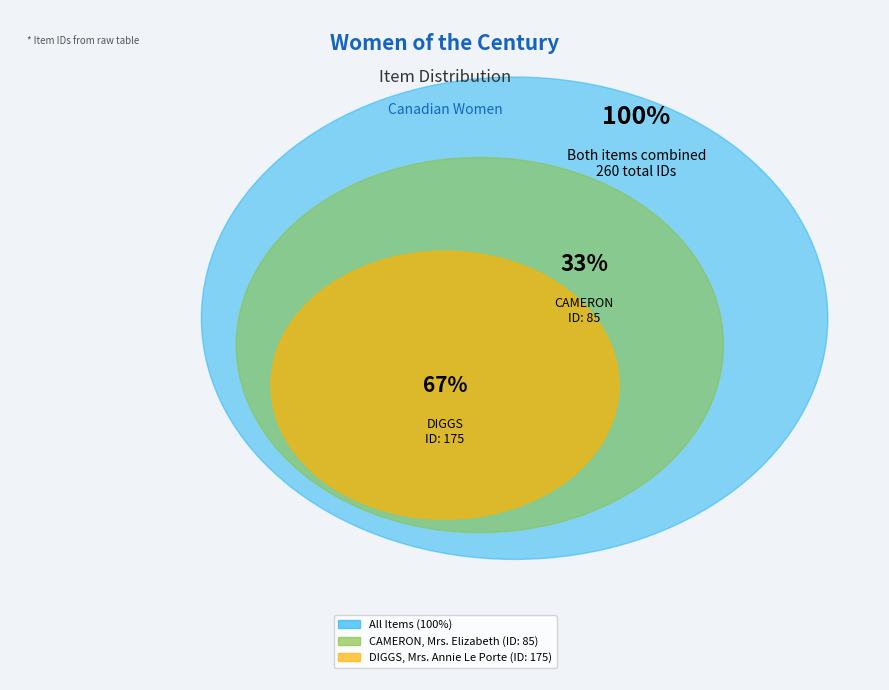

What is the largest slice in the pie chart?

DIGGS, Mrs. Annie Le Porte